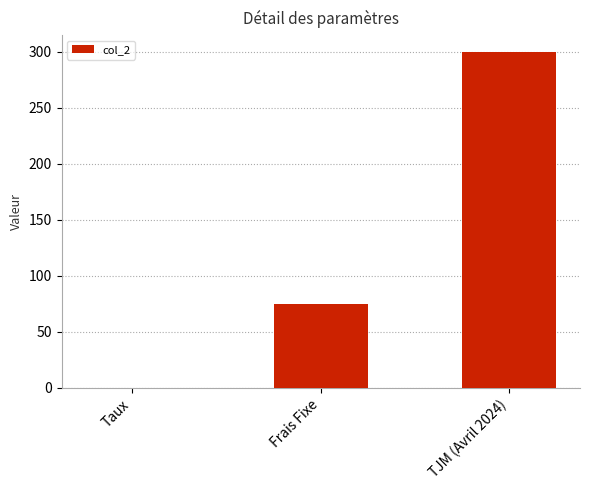

At which label is the value closest to 150?

Frais Fixe